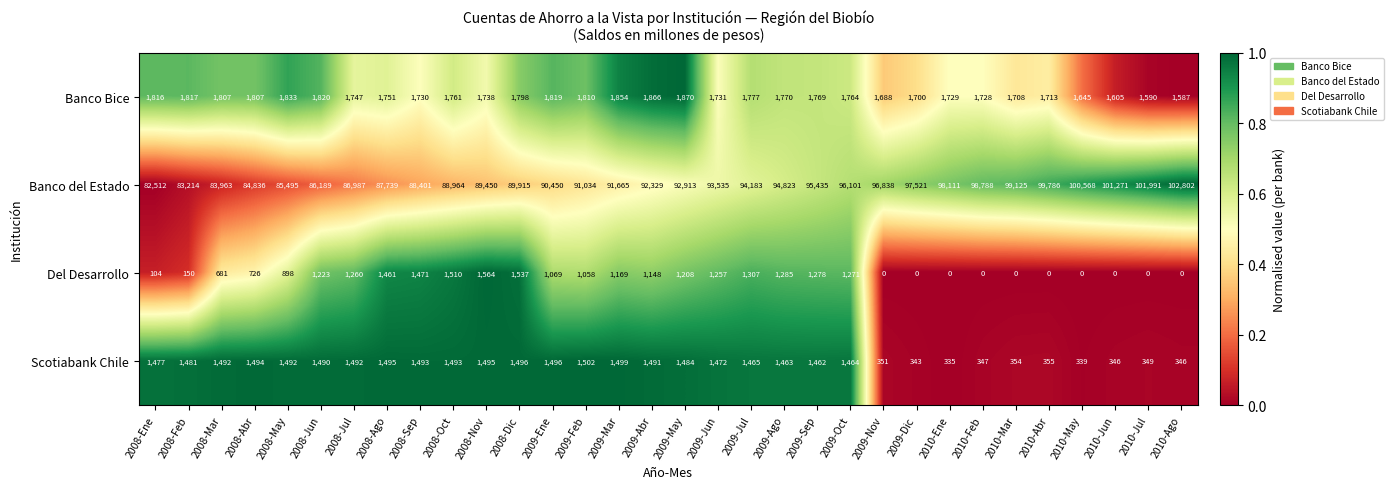

The Del Desarrollo series shows -623 at 2009-Dic. True or false?

False